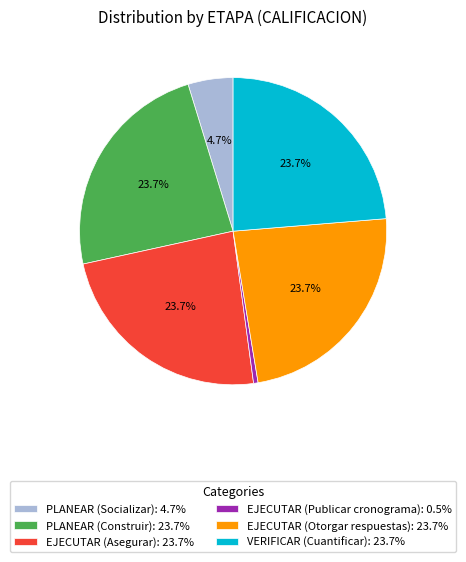

How many segments does this pie chart have?

6